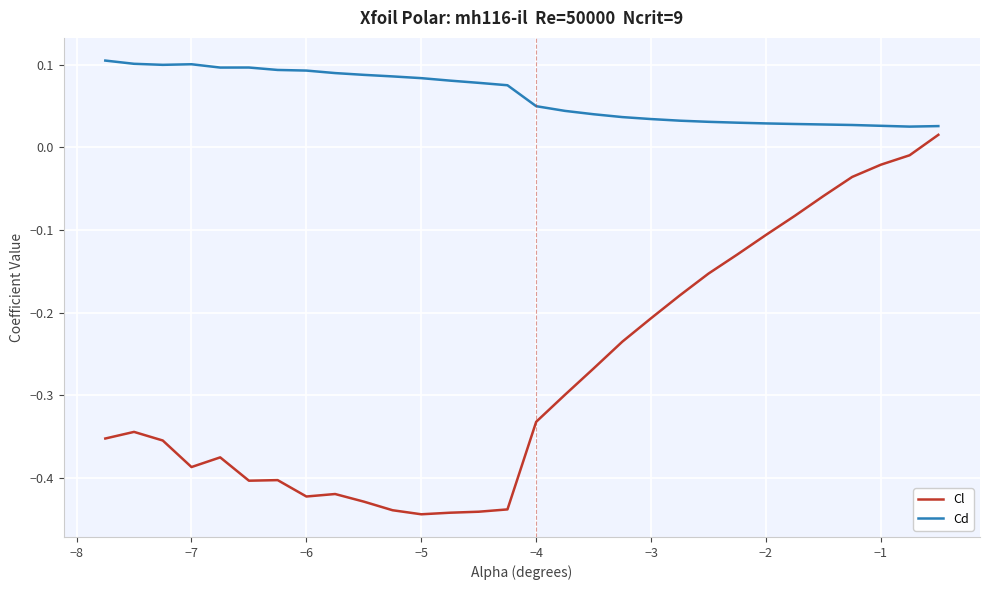

List the series in order of their overall mean, lowest first.

Cl, Cd